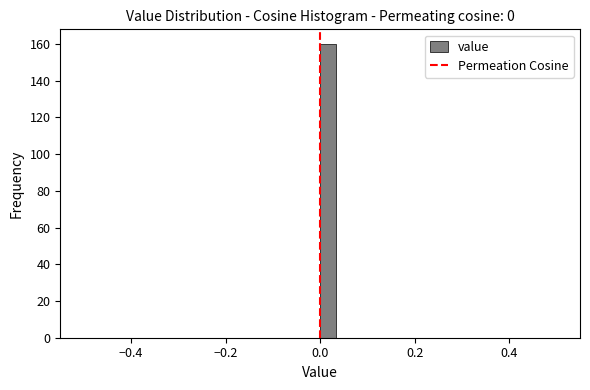

Around what value on the x-axis is the tallest bar? Give the approximate position of its centre, as read against the axis.

0.02